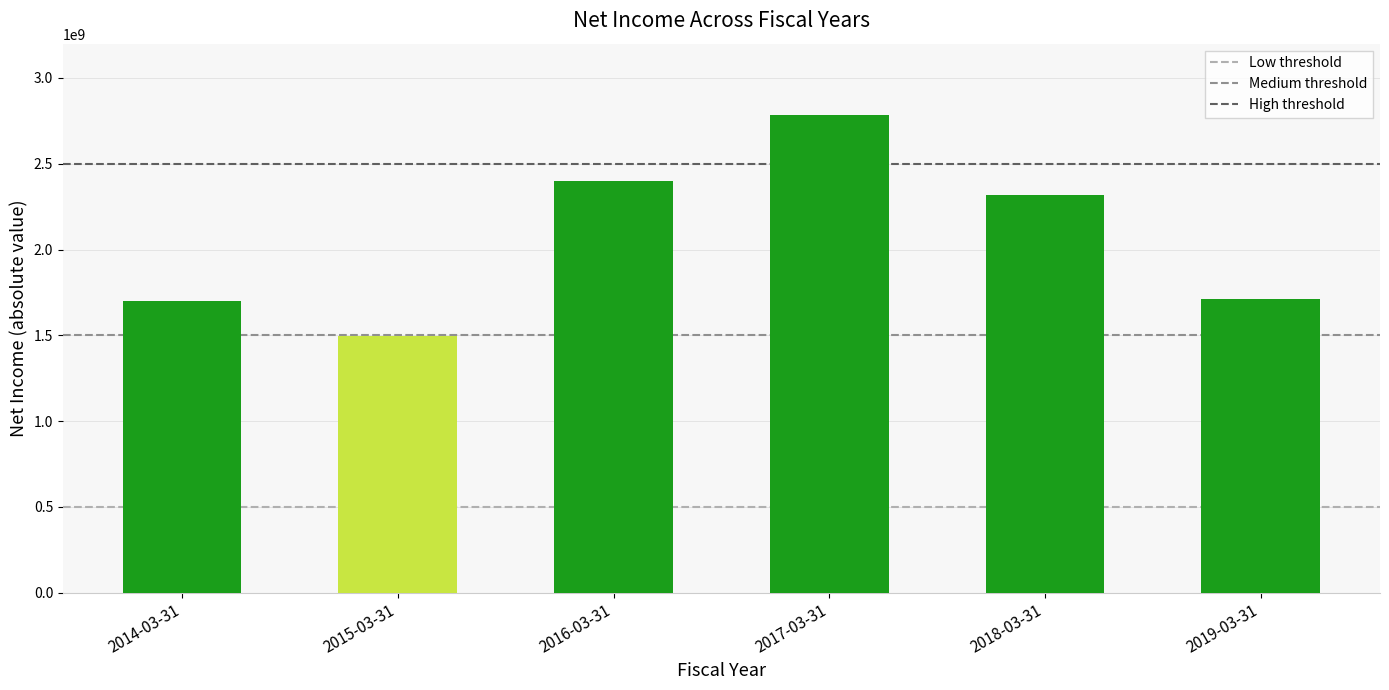

What is the average value?

2067316667